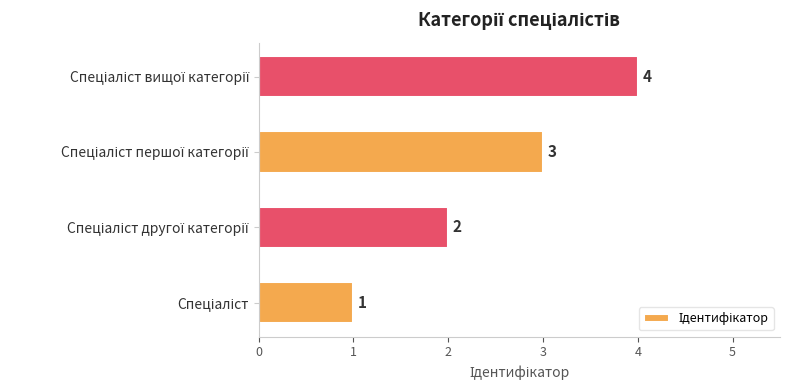

Does the chart contain any negative values?

No